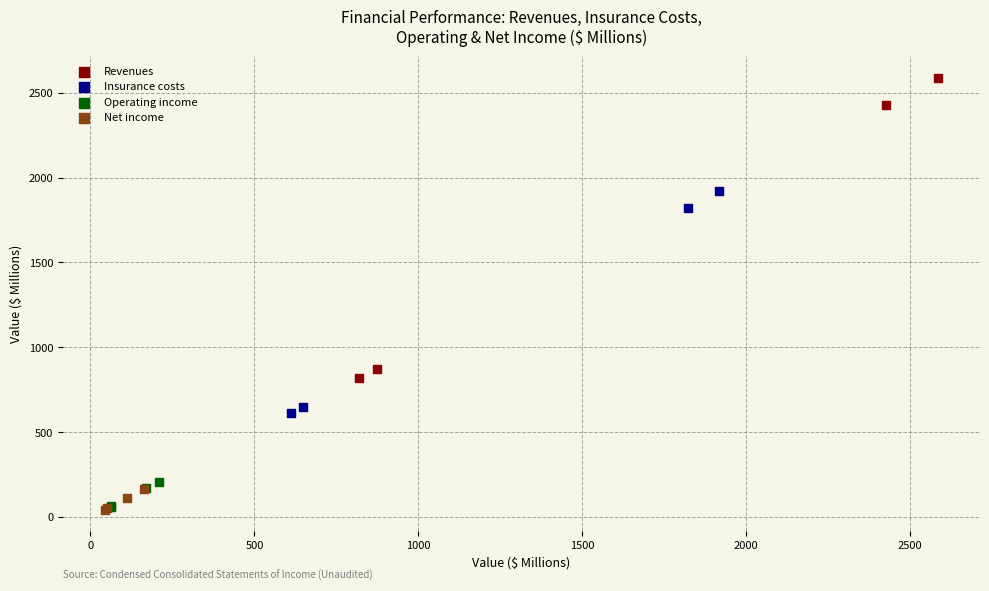

What are all the series names shown in the legend?

Revenues, Insurance costs, Operating income, Net income